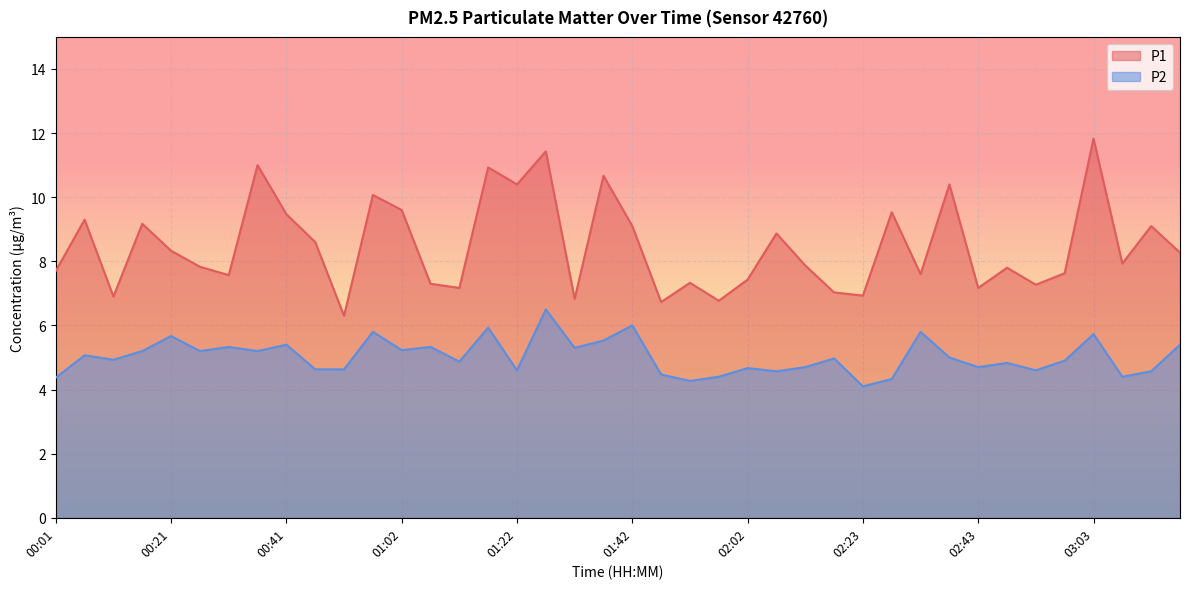

What are all the series names shown in the legend?

P1, P2